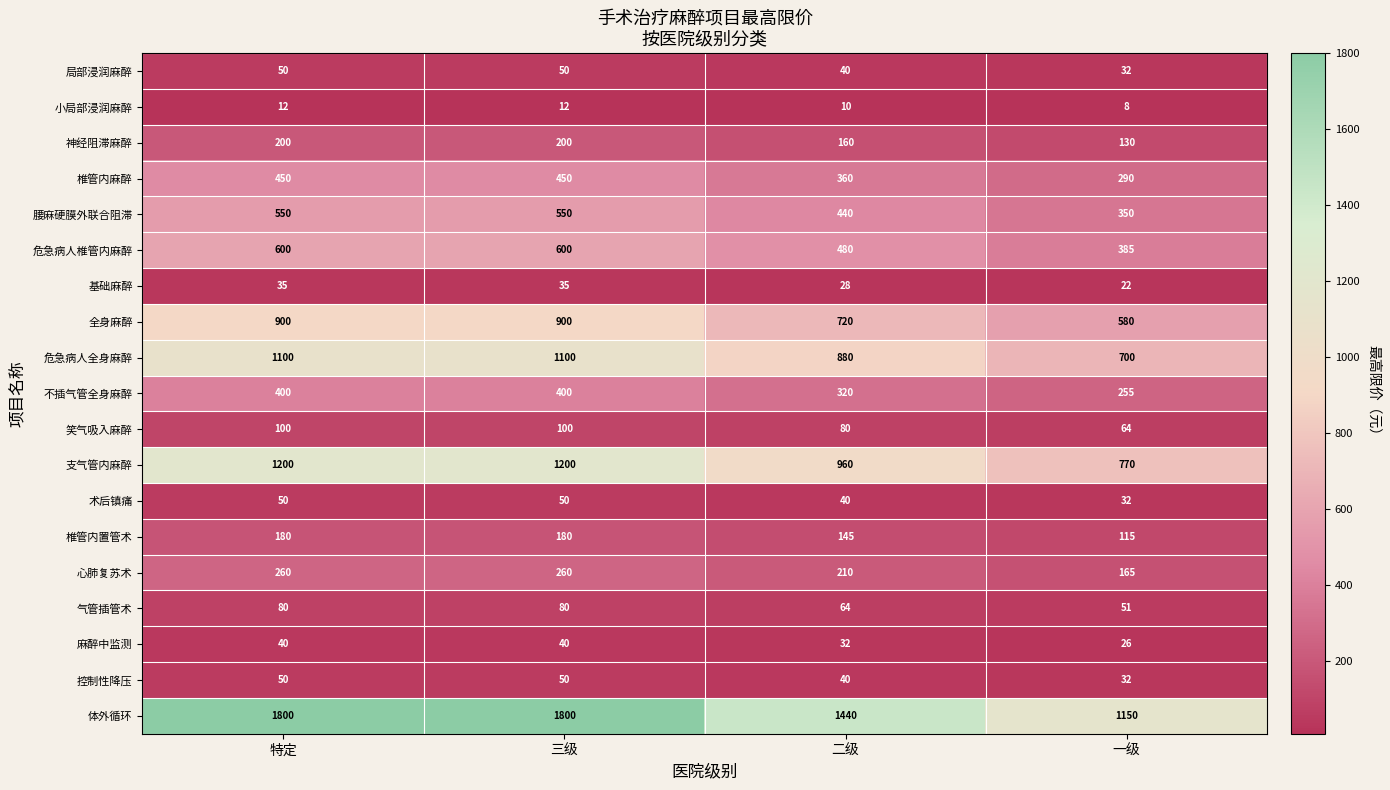

What is the sum of all 神经阻滞麻醉 values?

690